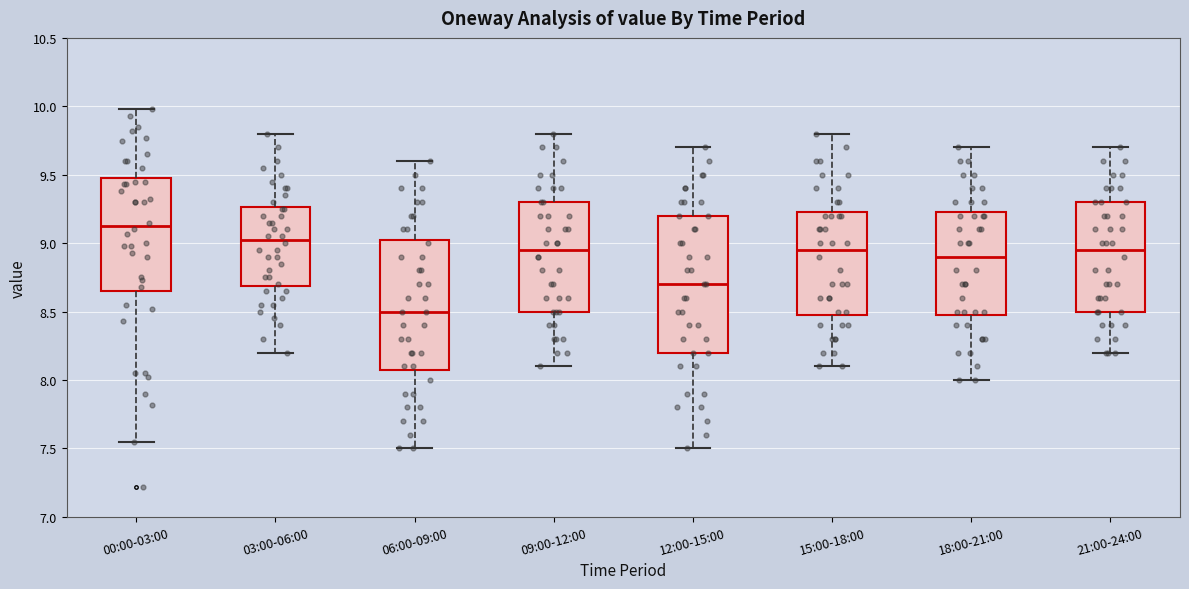

Reading left to right, read every box against the y-axis: the position of its median line, the range the box covers, and the ends of its whiskers. The values are not printed on the chart, so give them approximately, as read against the axis.

00:00-03:00: median 9.15, box 8.65 to 9.50, whiskers 7.55 to 10.00
03:00-06:00: median 9.05, box 8.70 to 9.25, whiskers 8.20 to 9.80
06:00-09:00: median 8.50, box 8.10 to 9.05, whiskers 7.50 to 9.60
09:00-12:00: median 8.95, box 8.50 to 9.30, whiskers 8.10 to 9.80
12:00-15:00: median 8.70, box 8.20 to 9.20, whiskers 7.50 to 9.70
15:00-18:00: median 8.95, box 8.50 to 9.25, whiskers 8.10 to 9.80
18:00-21:00: median 8.90, box 8.50 to 9.25, whiskers 8.00 to 9.70
21:00-24:00: median 8.95, box 8.50 to 9.30, whiskers 8.20 to 9.70